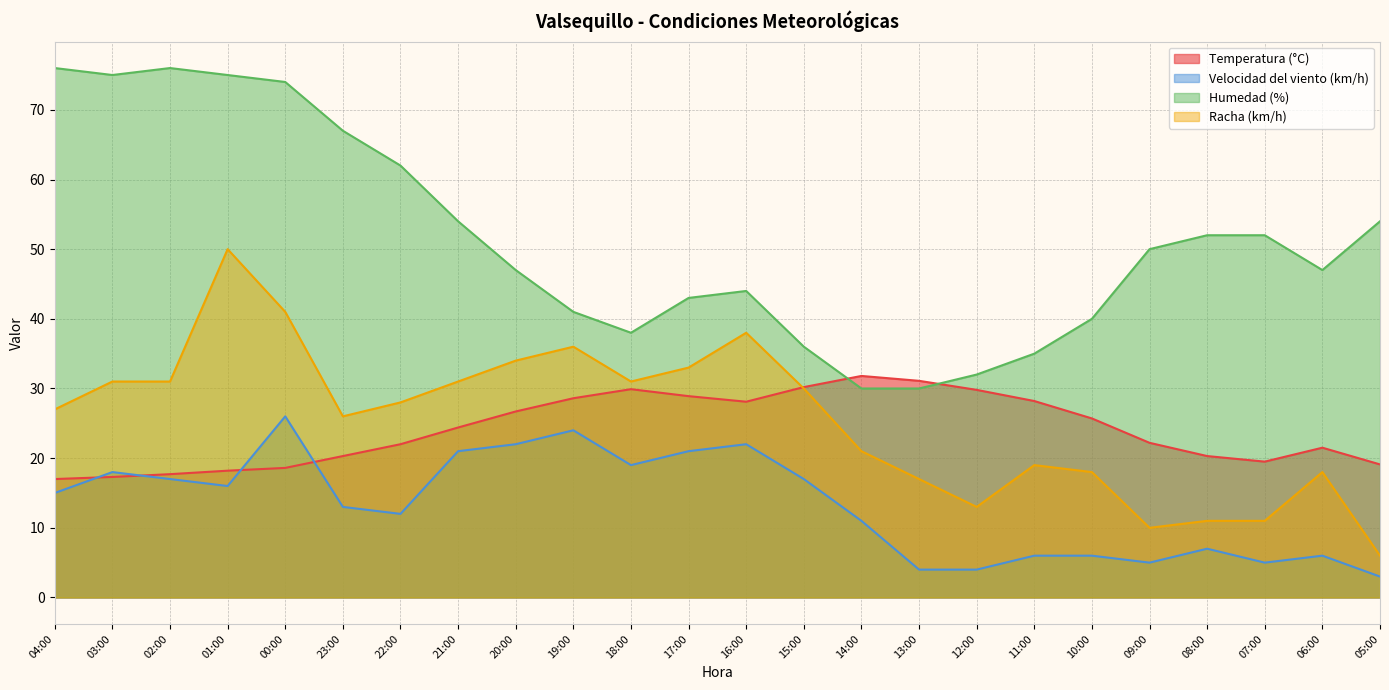

What is the total value across all series at 15:00?

113.2